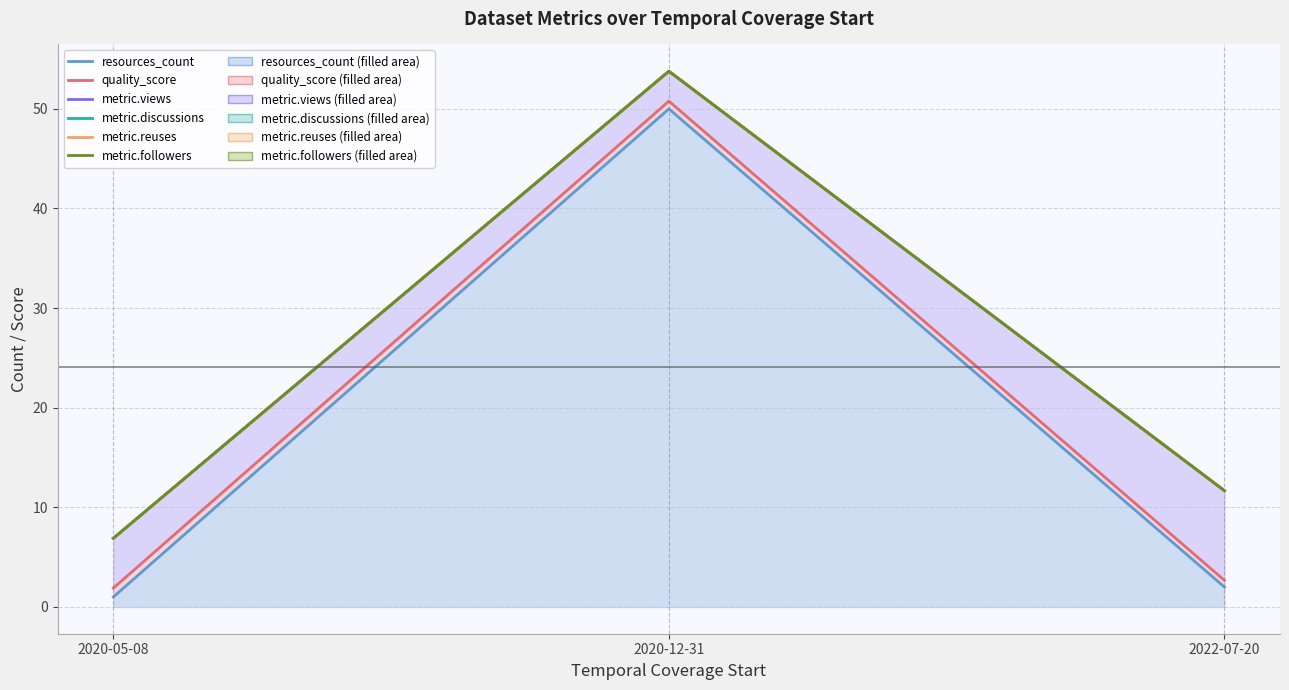

Which has a higher value, 2020-12-31 or 2020-05-08?

2020-12-31